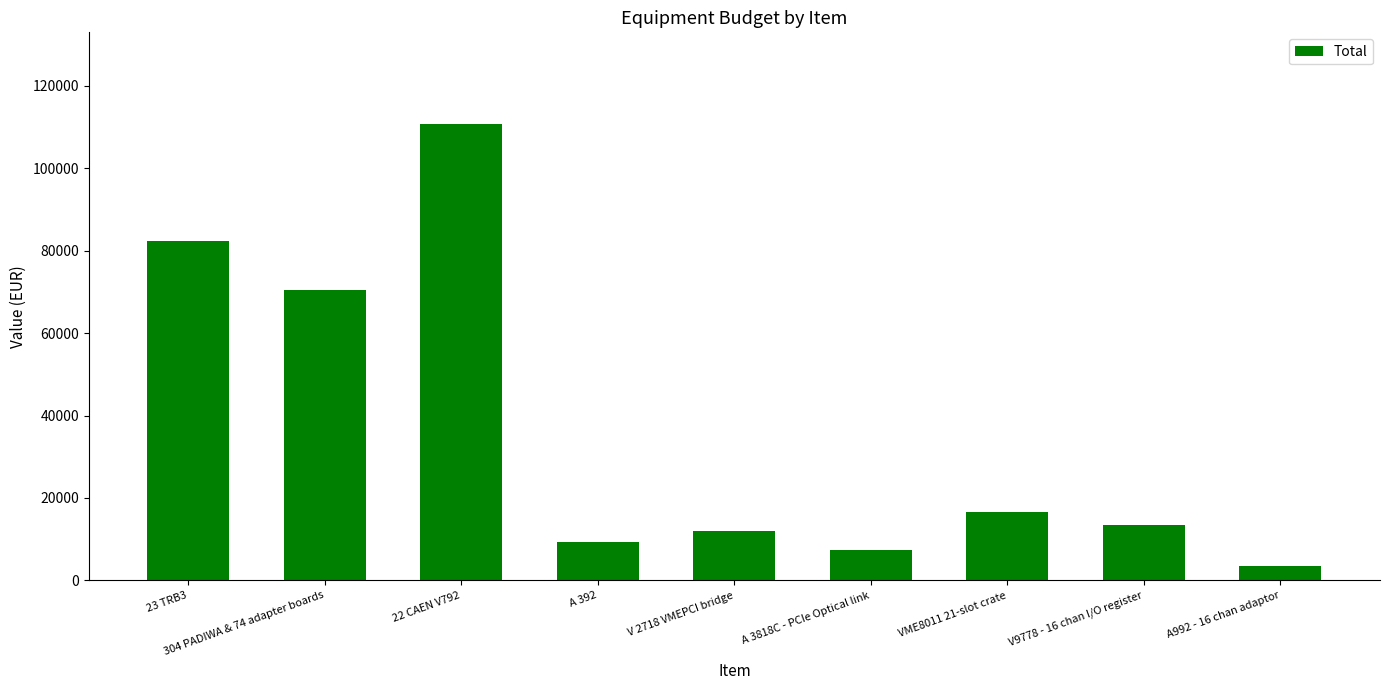

At which category does the chart reach its peak across all series?

22 CAEN V792